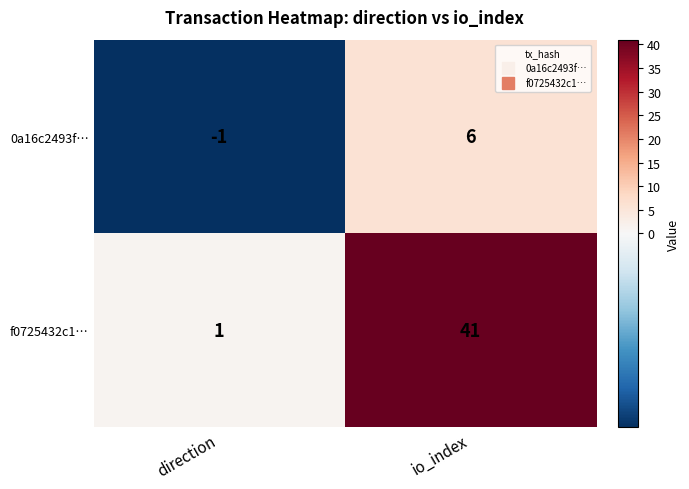

What is the spread (max minus min) of values at direction?

2